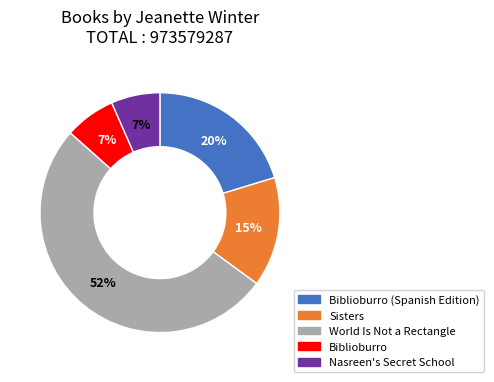

To the nearest percent, what is the average slice percentage?

20%